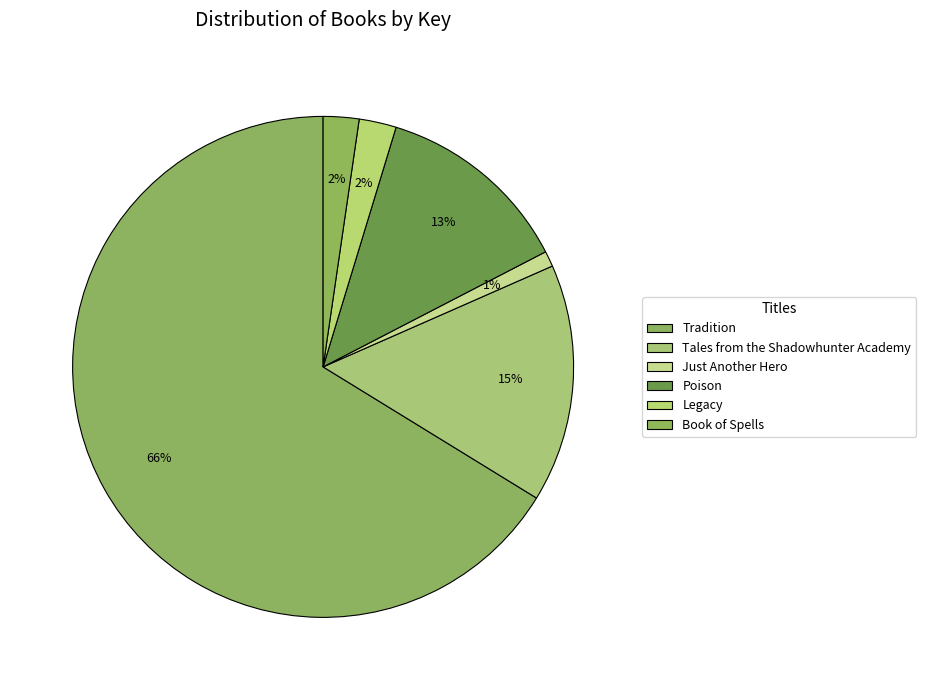

Do Tales from the Shadowhunter Academy and Just Another Hero together represent more than half of the pie?

No